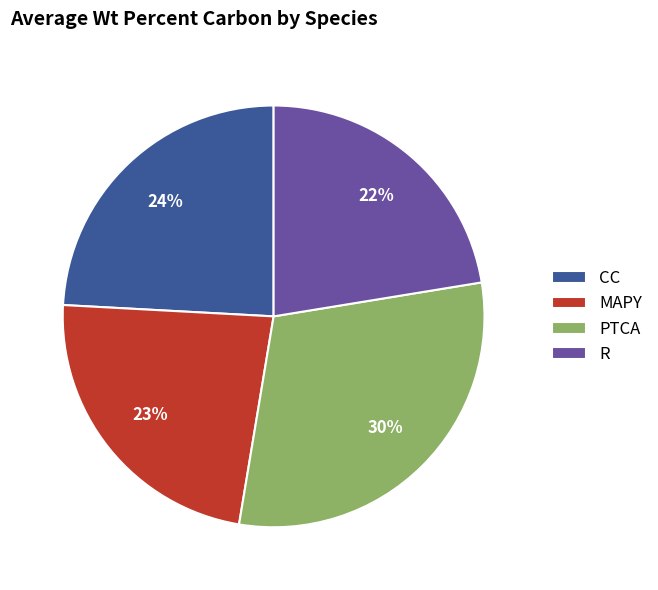

Combined, do R and MAPY account for over 50%?

No